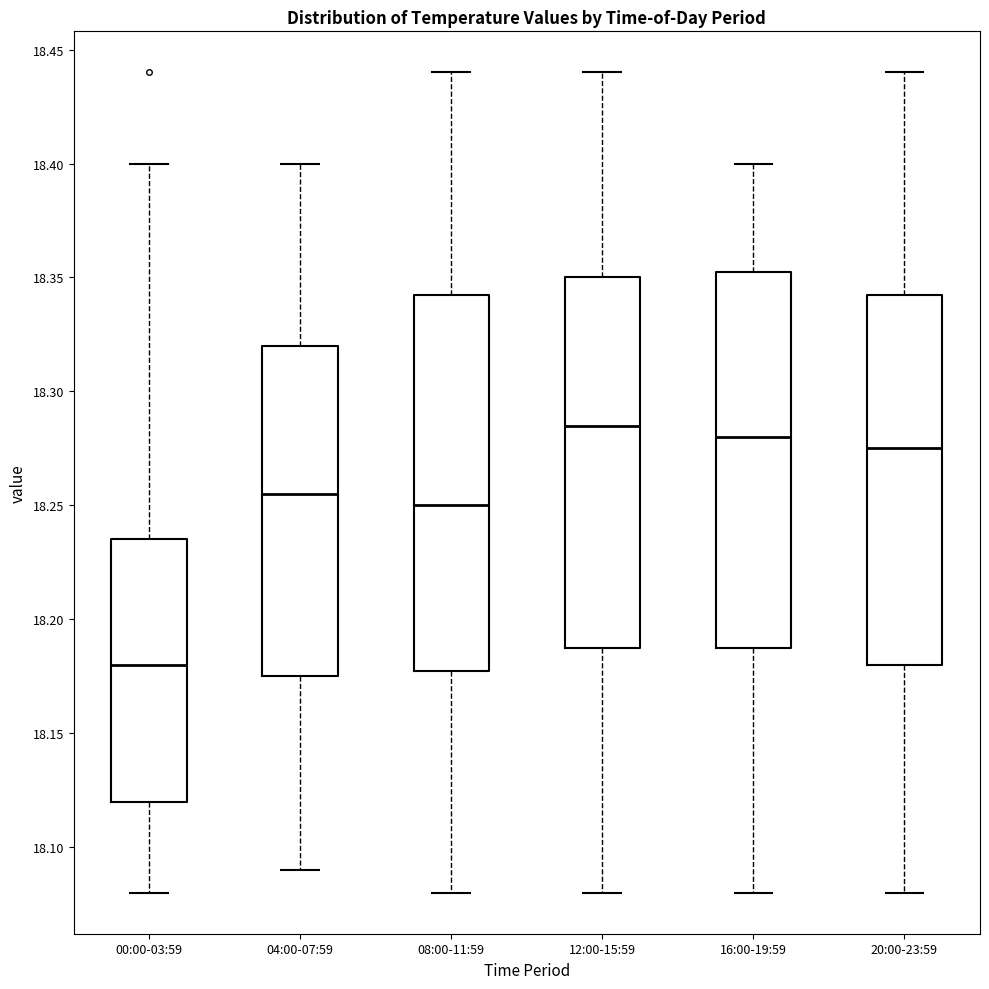

Reading left to right, read every box against the y-axis: the position of its median line, the range the box covers, and the ends of its whiskers. The values are not printed on the chart, so give them approximately, as read against the axis.

00:00-03:59: median 18.180, box 18.120 to 18.235, whiskers 18.080 to 18.400
04:00-07:59: median 18.255, box 18.175 to 18.320, whiskers 18.090 to 18.400
08:00-11:59: median 18.250, box 18.180 to 18.345, whiskers 18.080 to 18.440
12:00-15:59: median 18.285, box 18.190 to 18.350, whiskers 18.080 to 18.440
16:00-19:59: median 18.280, box 18.190 to 18.355, whiskers 18.080 to 18.400
20:00-23:59: median 18.275, box 18.180 to 18.345, whiskers 18.080 to 18.440